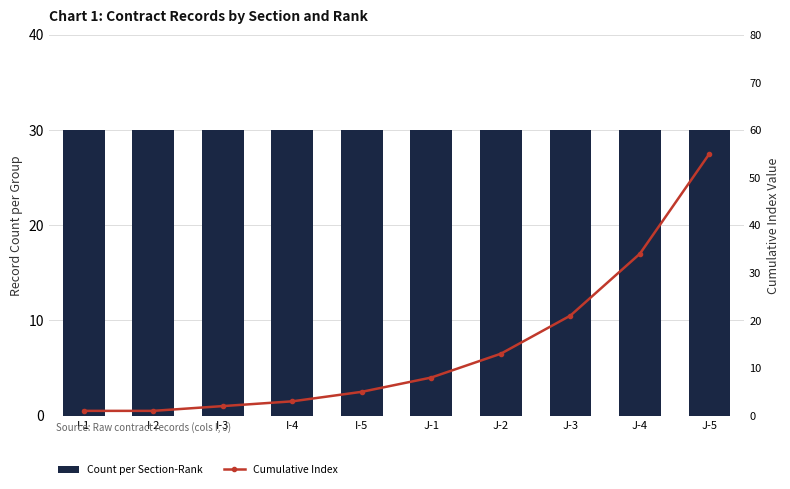

What is the smallest value displayed?

1